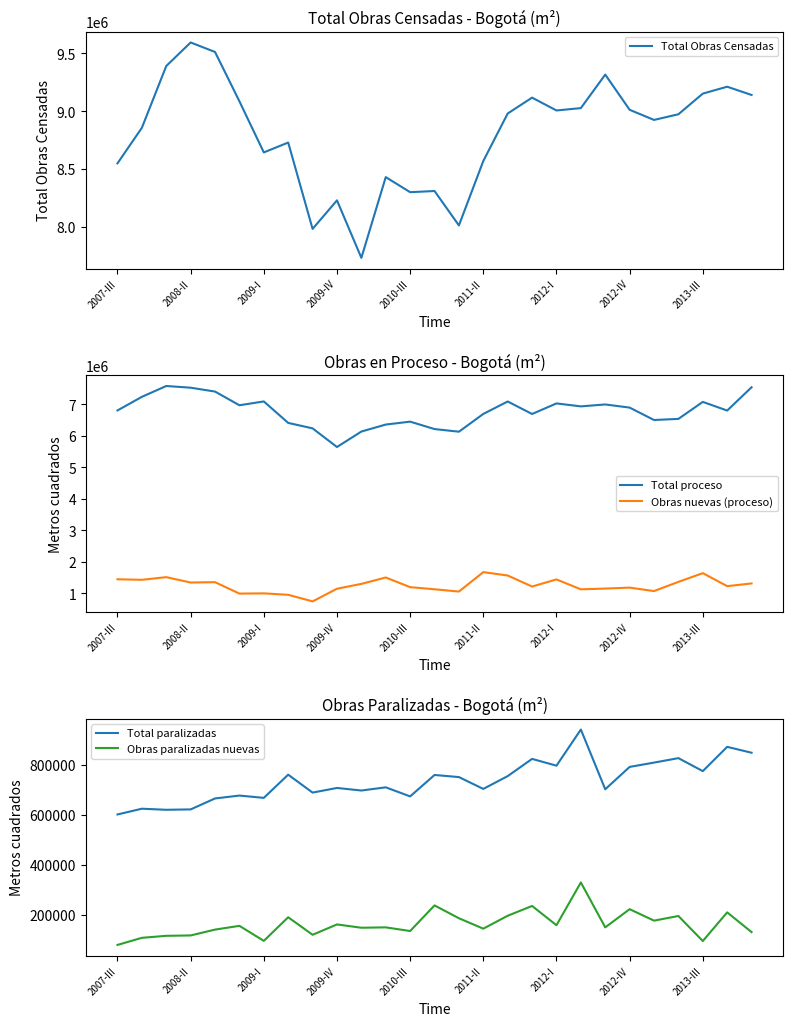

What is the lowest value of the Total proceso series?

5649821